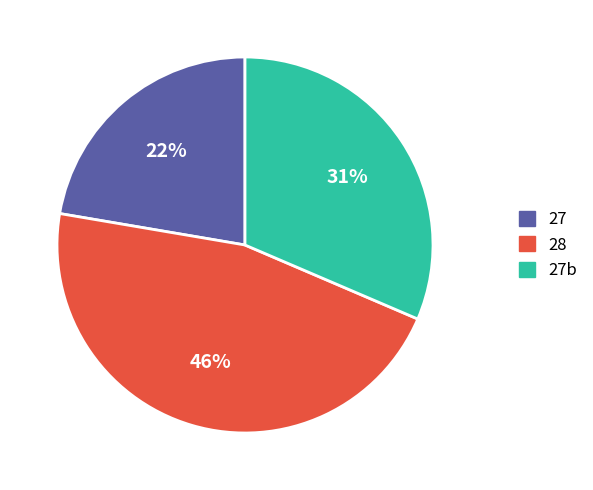

To the nearest percent, what percentage of the pie is 27?

22%